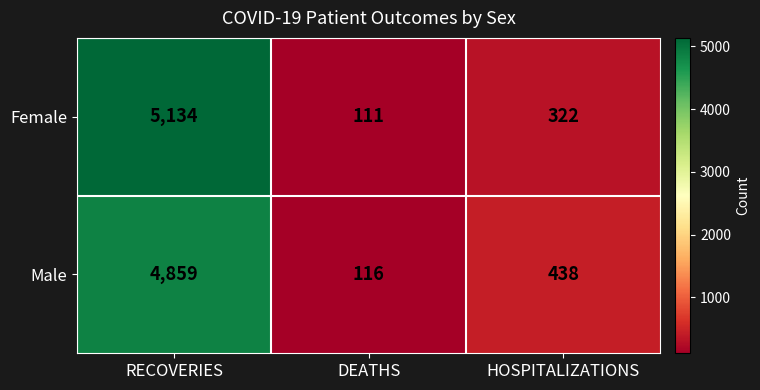

Rank the series by their average value, from lowest to highest.

Male, Female